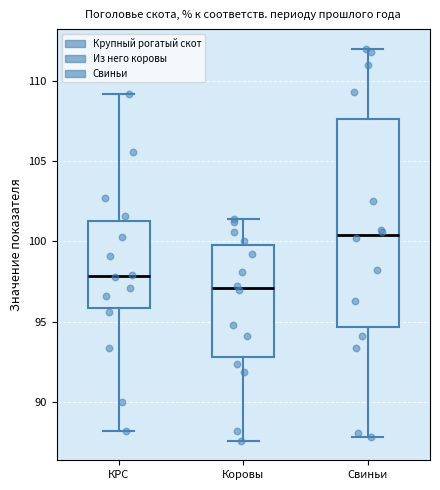

Which box's median line is the lowest?

Коровы